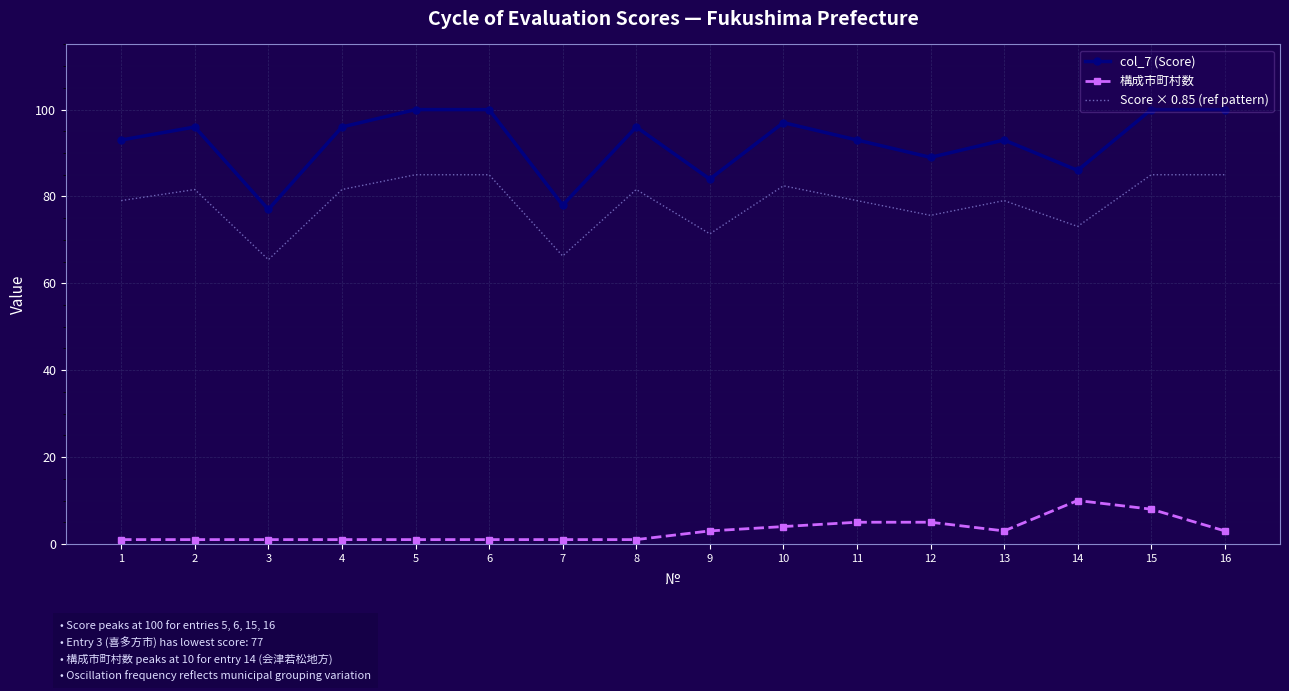

At which category is the sum across all series the highest?

15